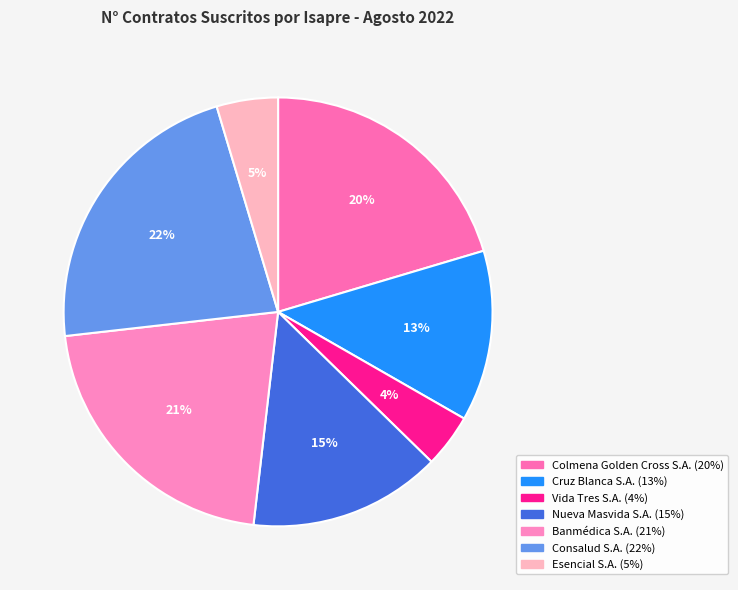

Is there any slice that represents more than half of the pie?

No